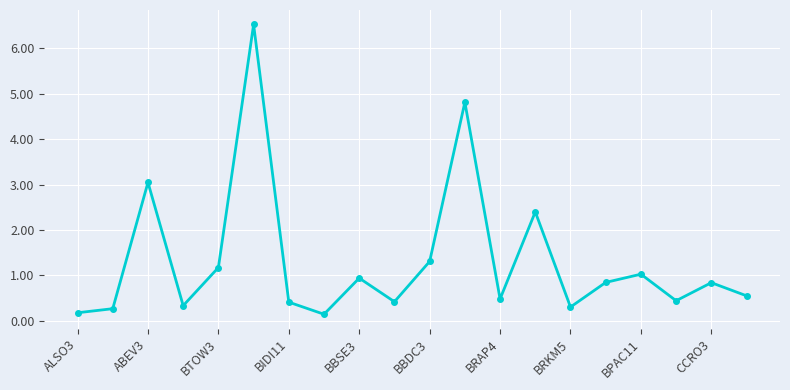

What is the maximum value shown in the chart?

6.5